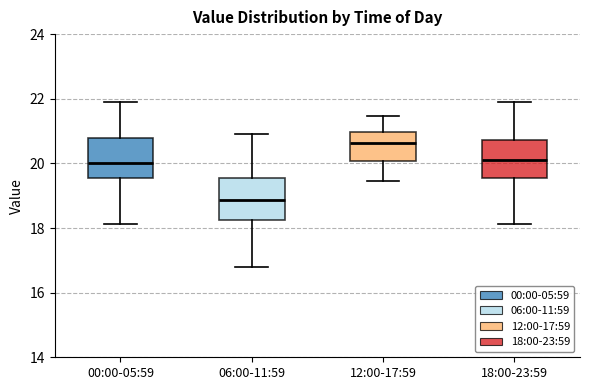

Which box's median line is the lowest?

06:00-11:59